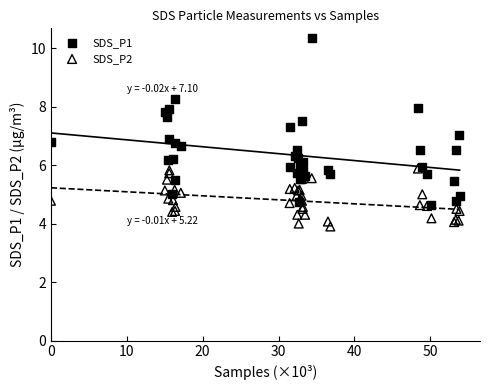

Which series reaches the minimum Y coordinate?

SDS_P2